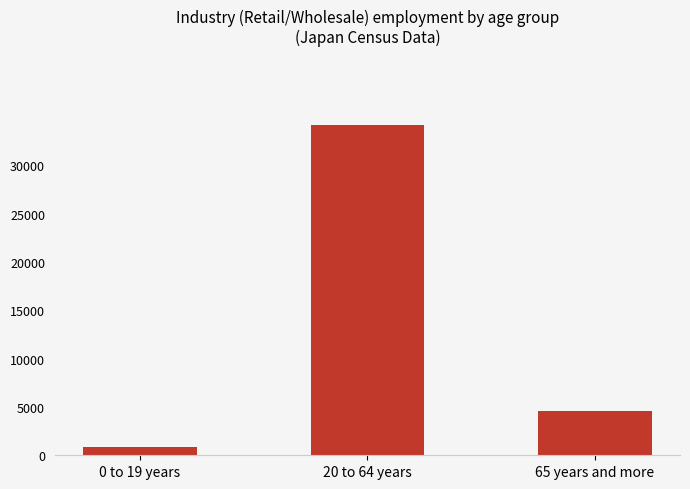

Which category has the highest value across all series?

20 to 64 years